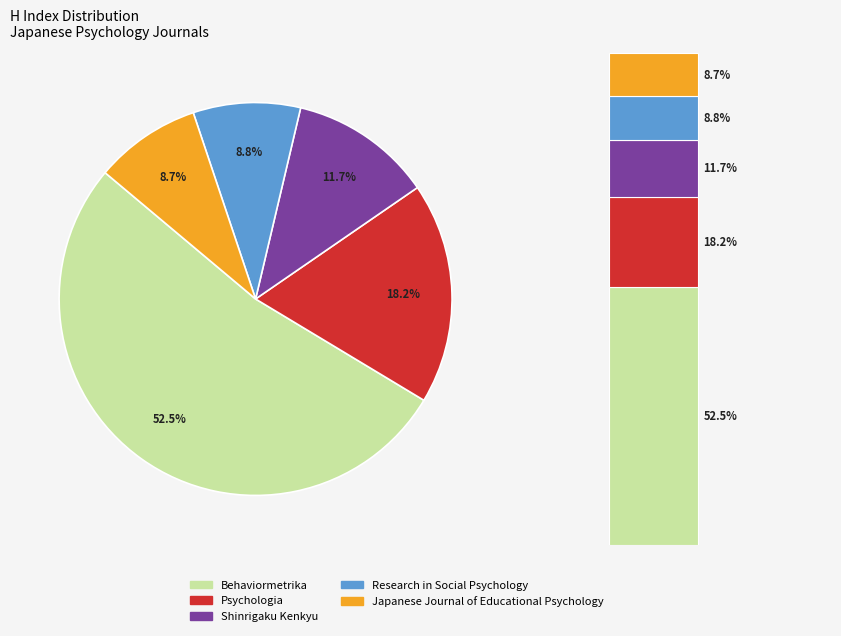

What is the smallest slice in the pie chart?

Japanese Journal of Educational Psychology